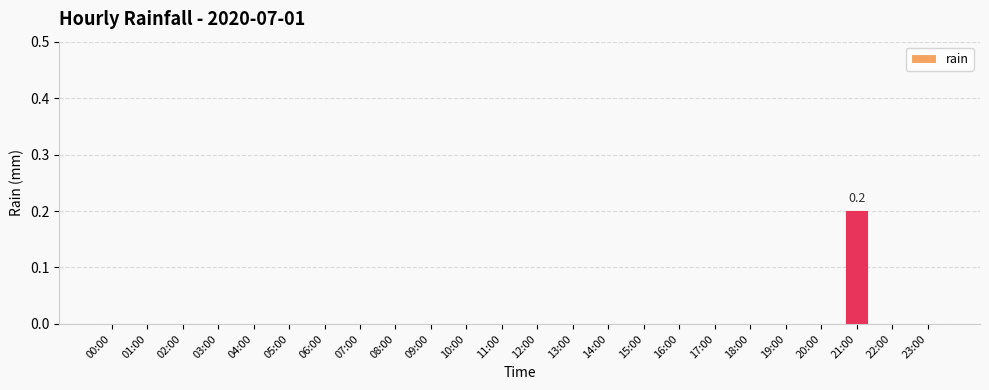

Which category has the highest value across all series?

21:00